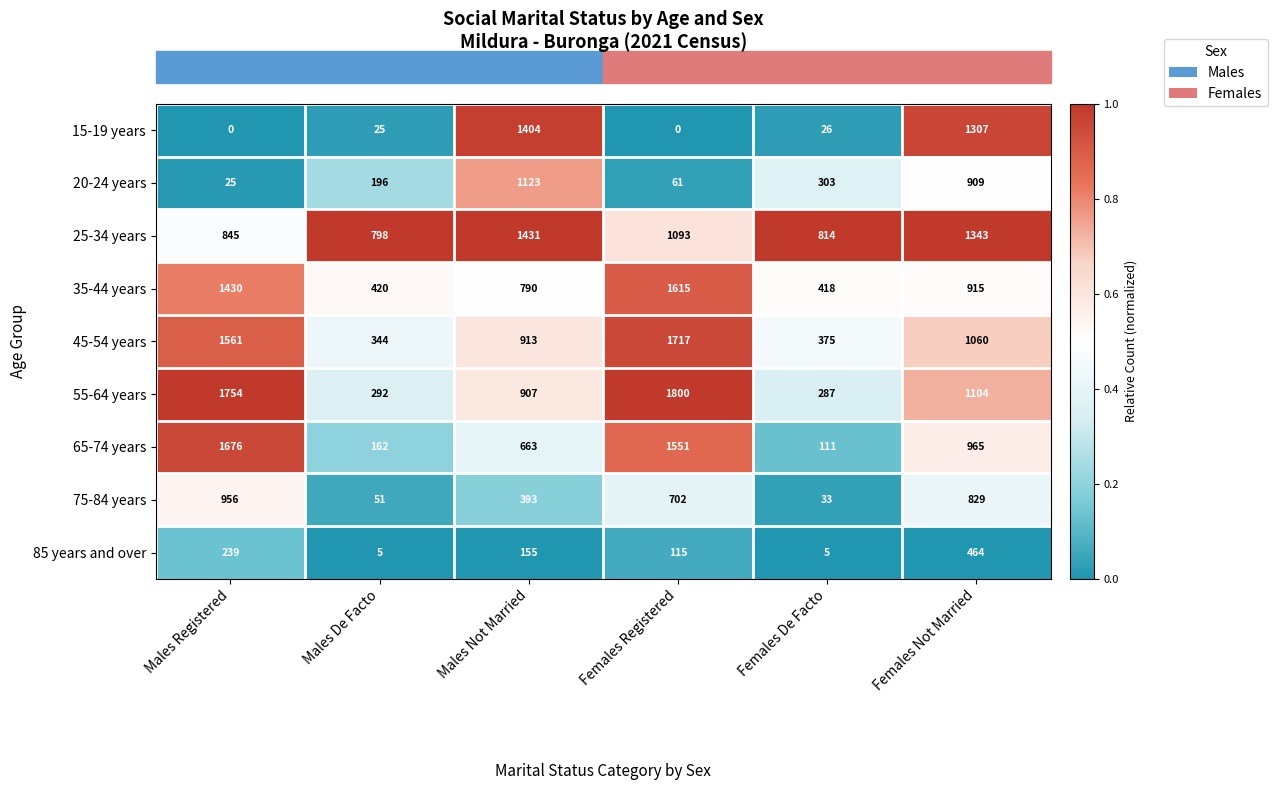

What is the approximate value of 35-44 years at Females Registered?

1615